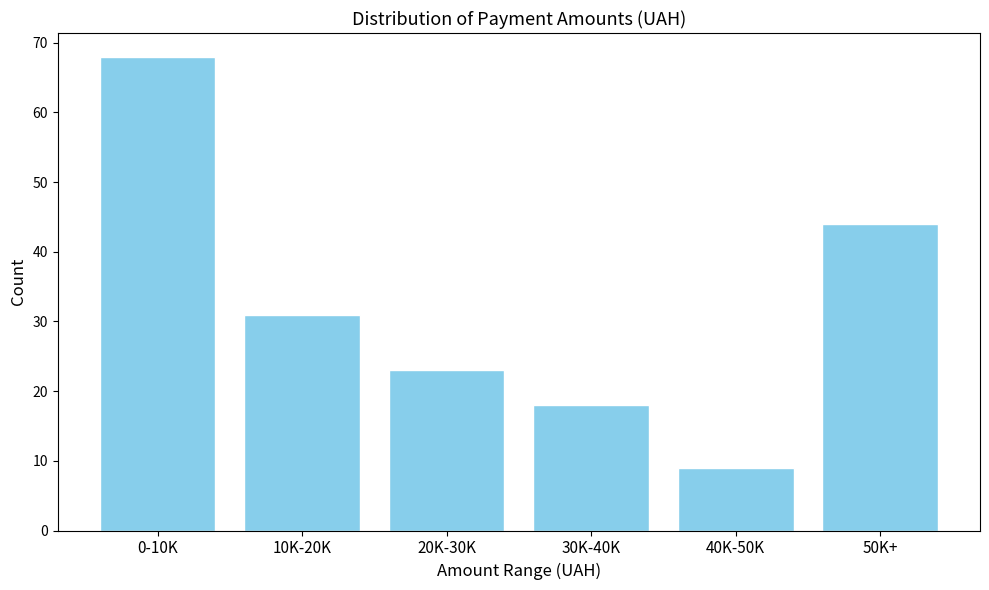

Reading right to left, transcribe all the data shown in this chart.

44	9	18	23	31	68